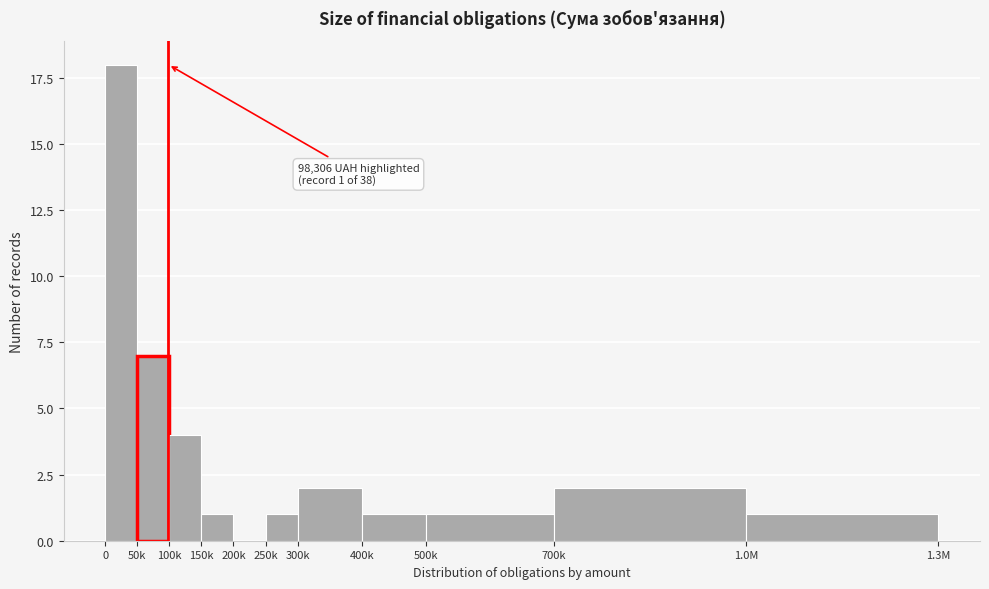

Reading left to right, transcribe all the data shown in this chart.

0=18	50k=7	100k=4	150k=1	200k=0	250k=1	300k=2	400k=1	500k=1	700k=2	1.0M=1